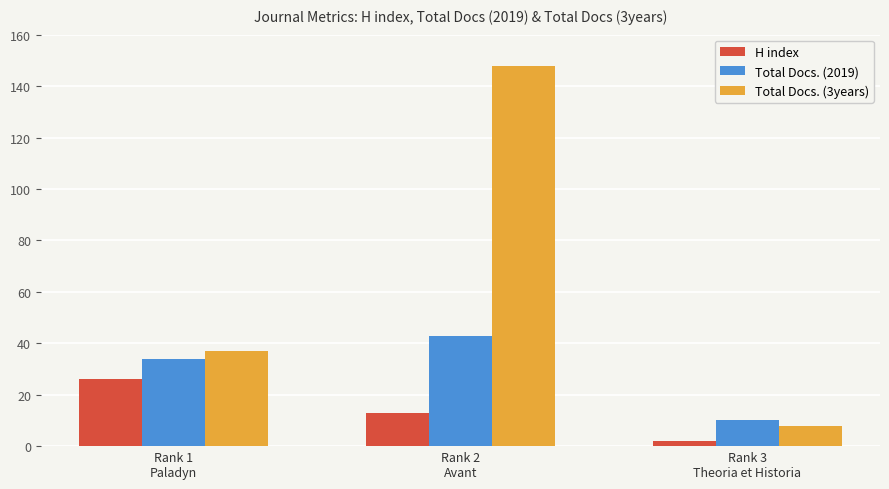

How many bars are there in total?

9